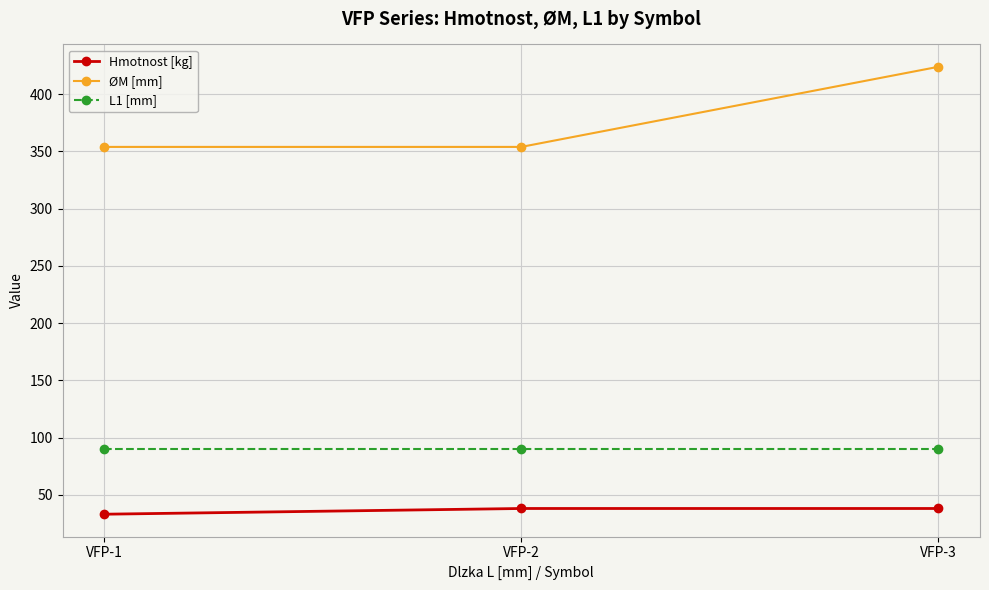

Reading left to right, list all the values displayed in this chart.

Hmotnost [kg]: 33	38	38
ØM [mm]: 354	354	424
L1 [mm]: 90	90	90